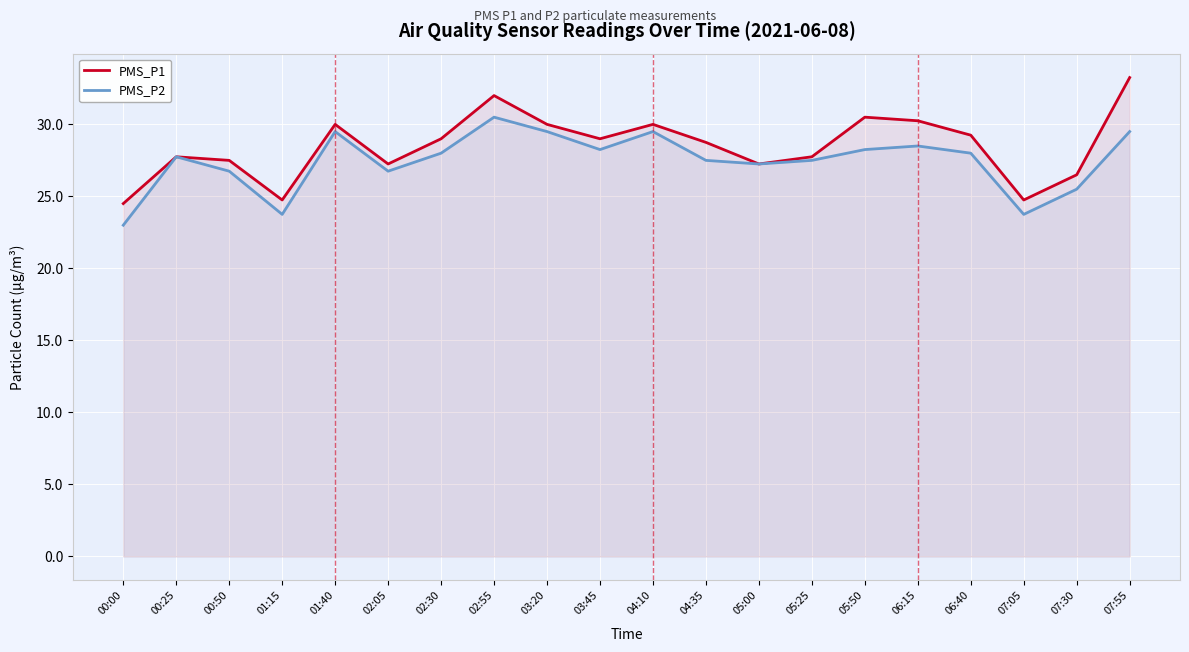

List the series in order of their overall mean, lowest first.

PMS_P2, PMS_P1